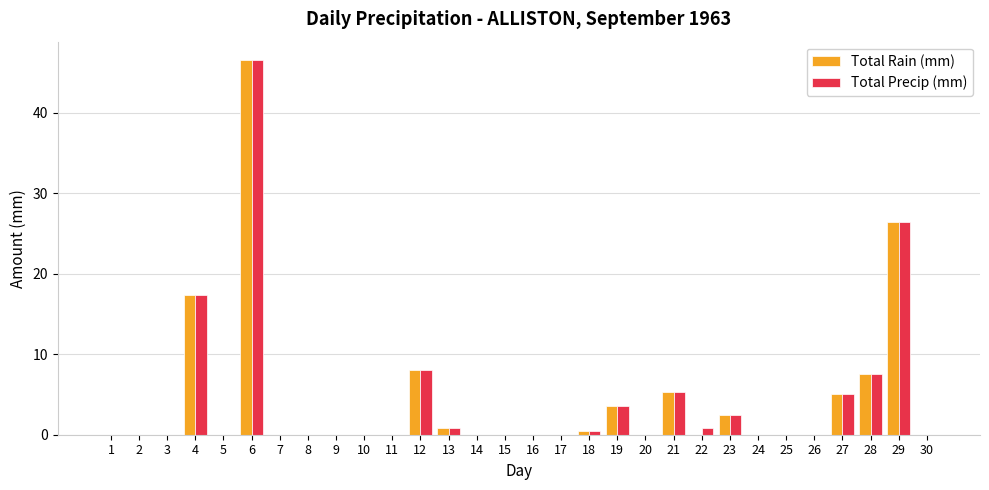

True or false: Total Precip (mm) has a value of 0.0 at 5.

True